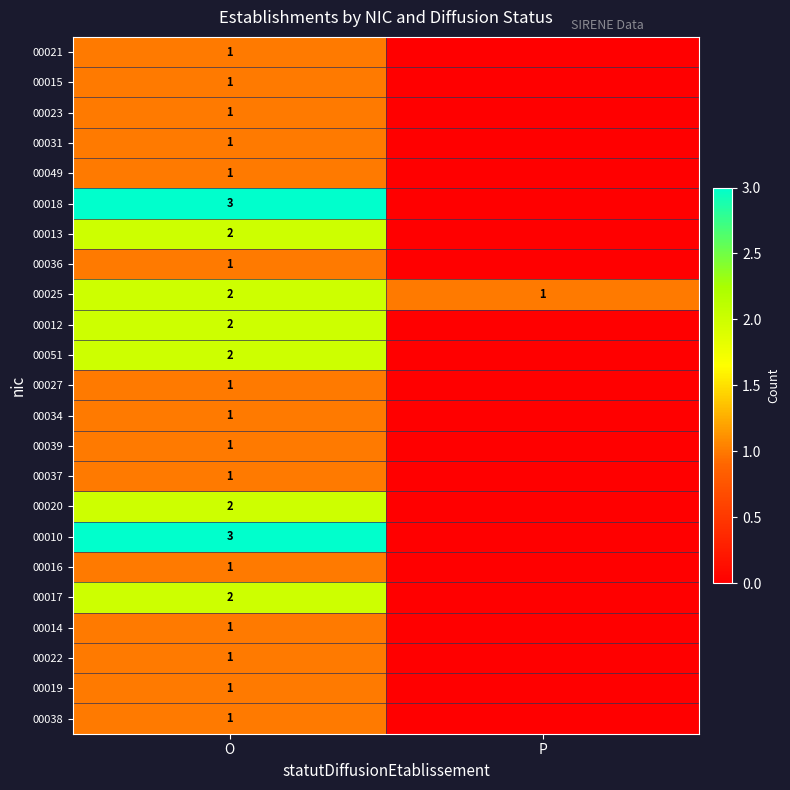

True or false: 00051 has a value of 2 at O.

True